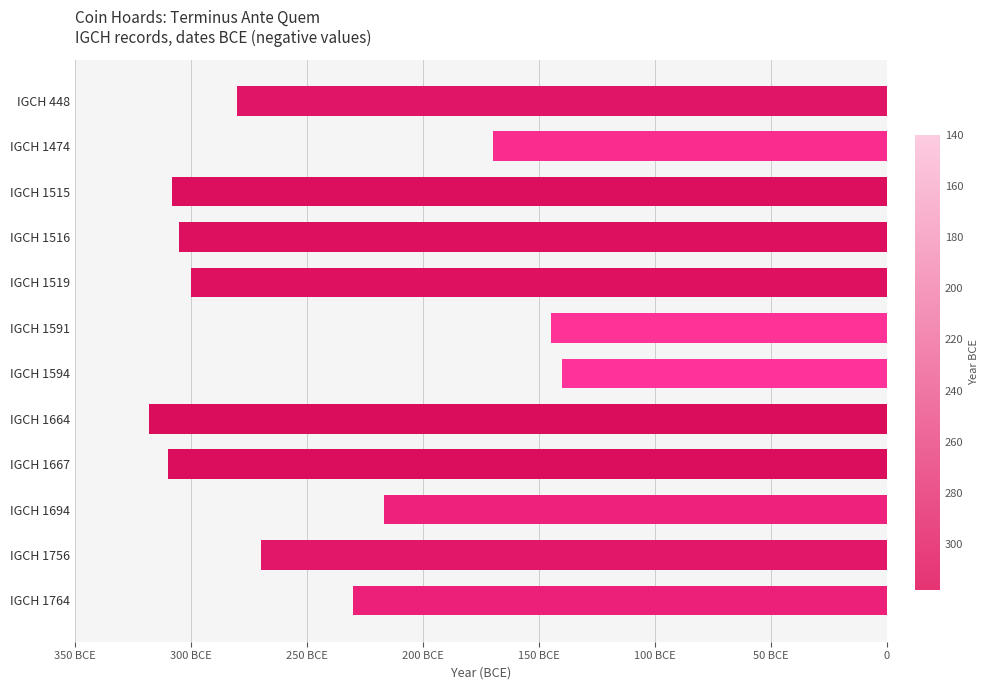

Are the bars grouped side by side (vs. stacked)?

No